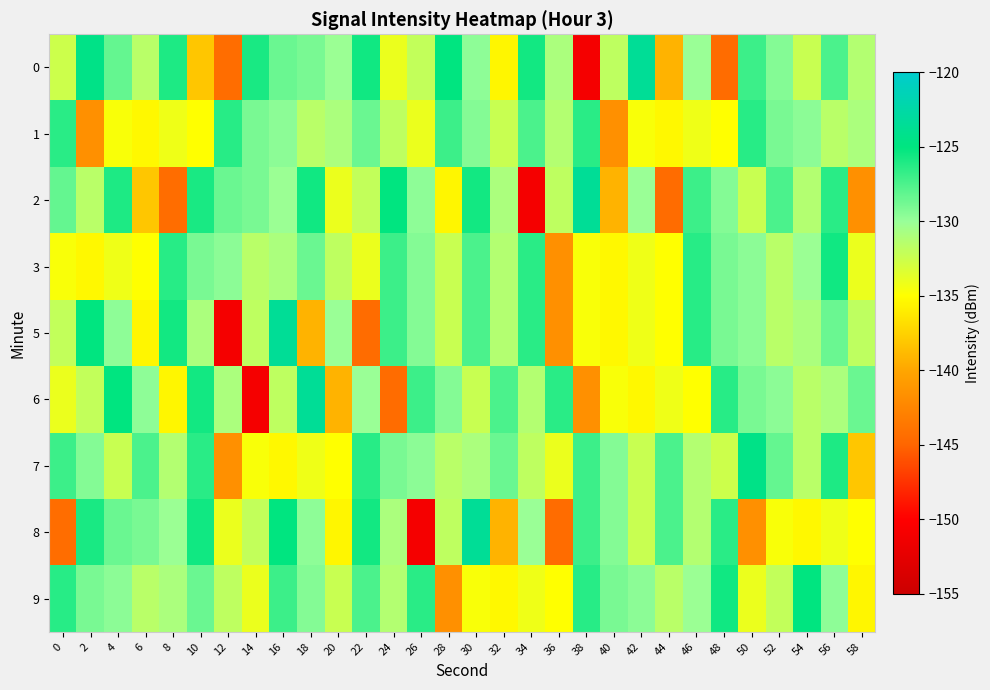

At how many categories does at least one series exceed -134?

30